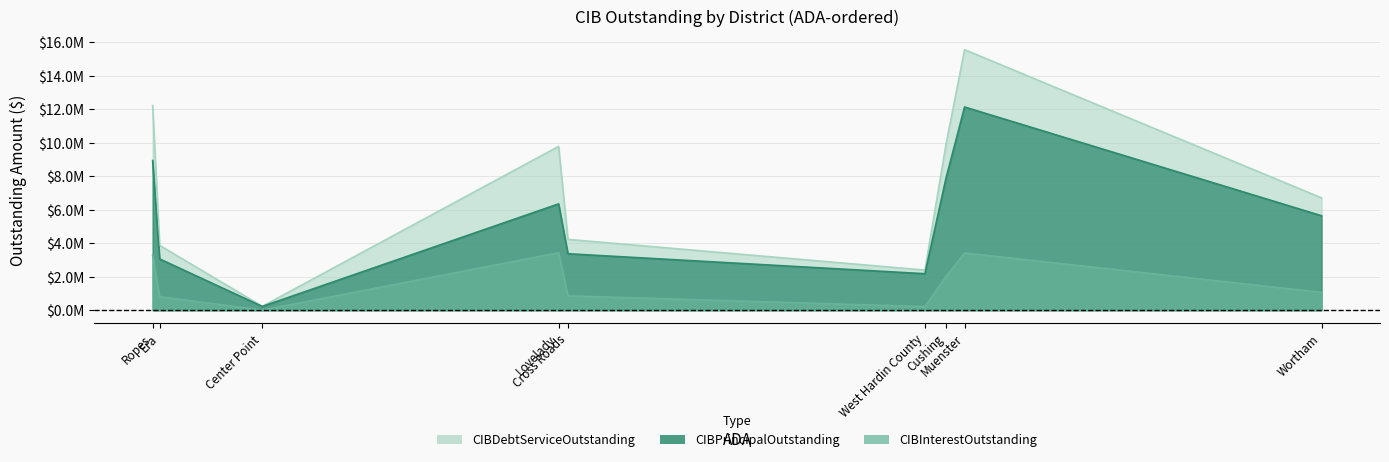

Which series has the widest spread of values?

CIBDebtServiceOutstanding